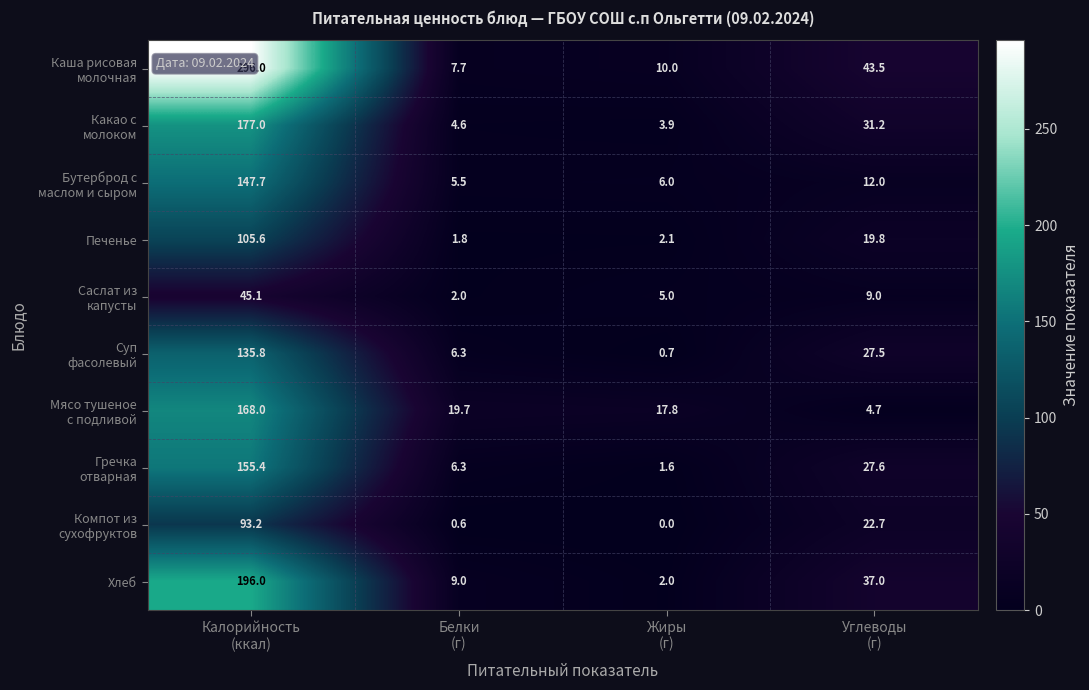

What is the lowest value of the Печенье series?

1.8